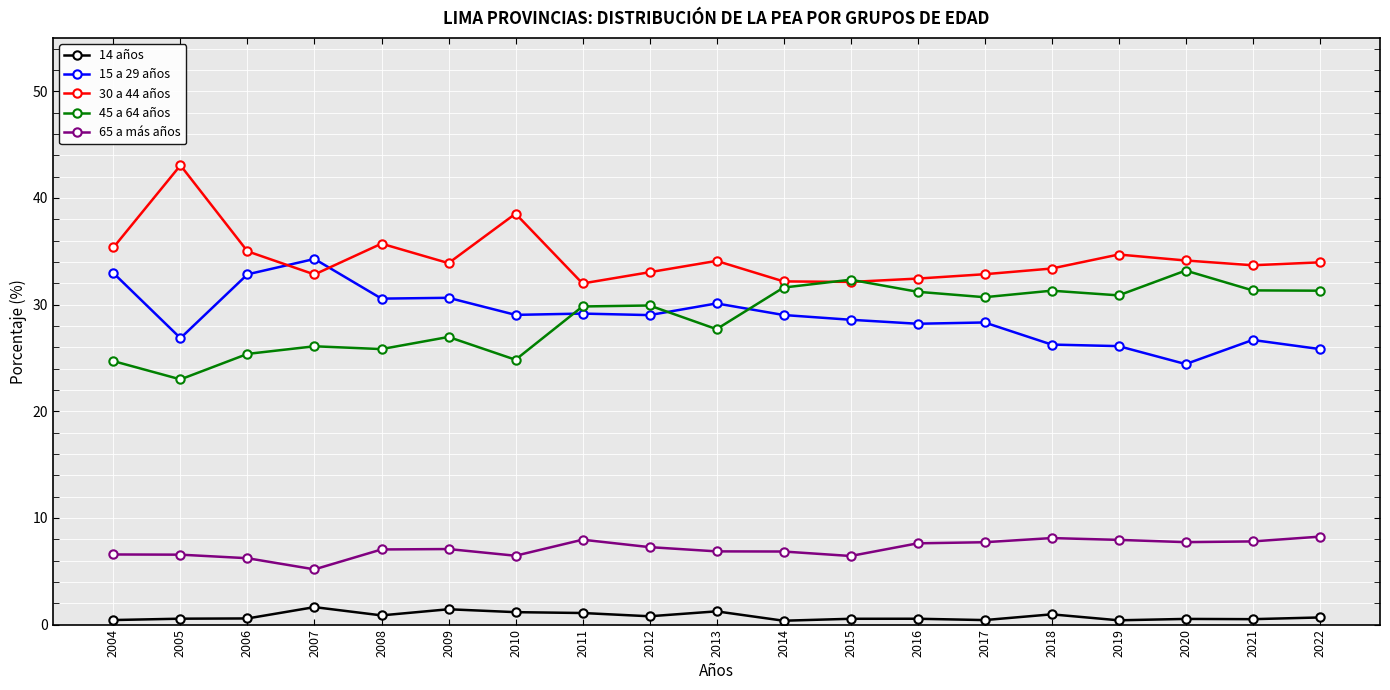

What is the difference between the maximum and second lowest values in the 14 años series?

1.2